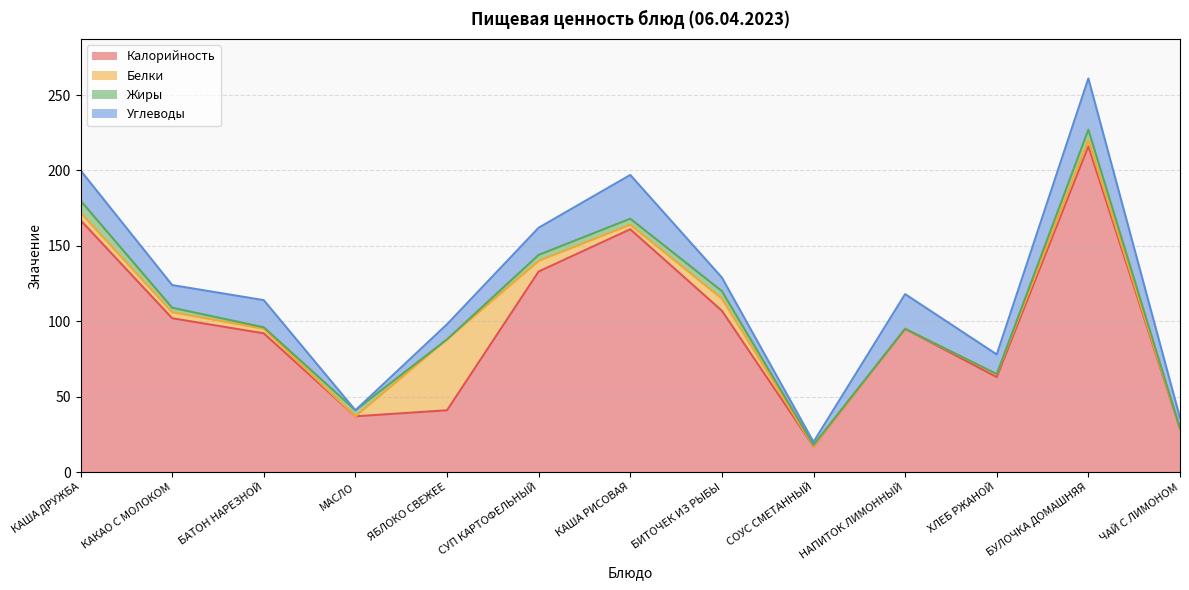

In Белки, how many points are higher than both neighbors (excluding endpoints)?

3